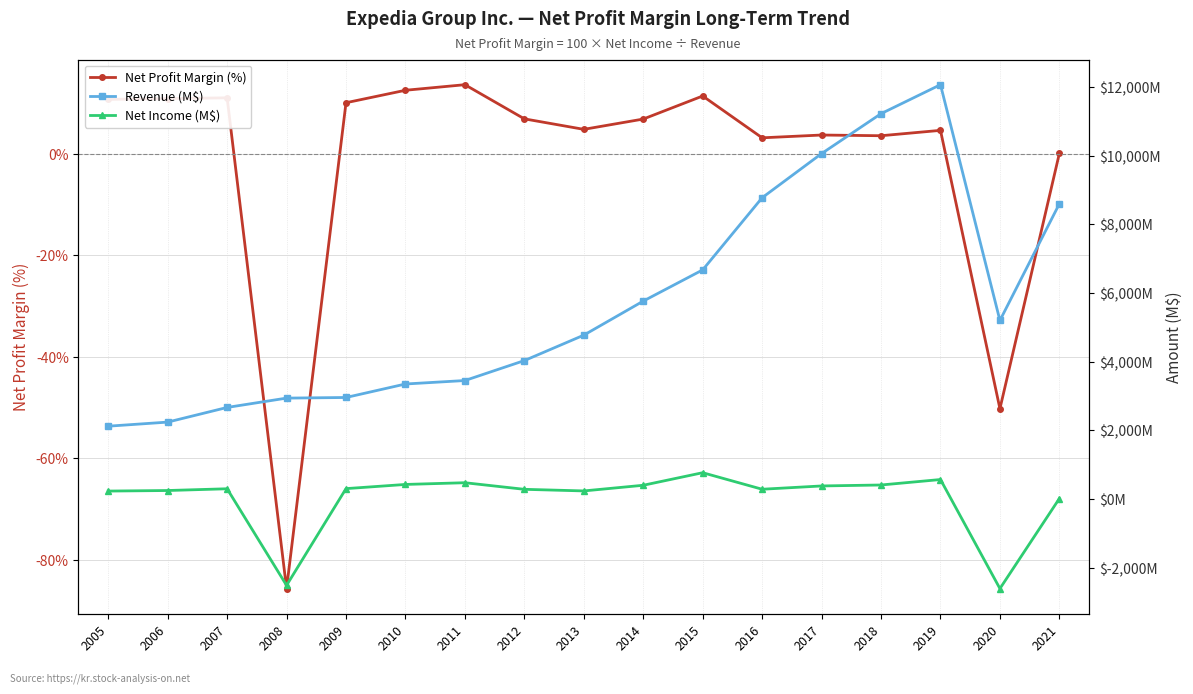

How many values in Net Income (M$) are above zero?

15